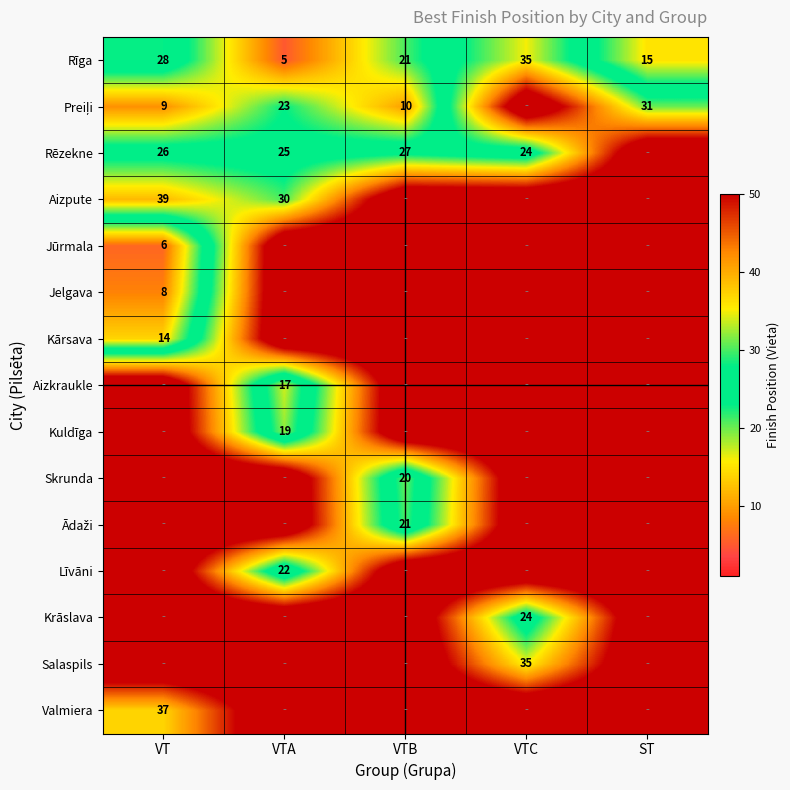

At which label does Rīga reach its minimum?

VTA